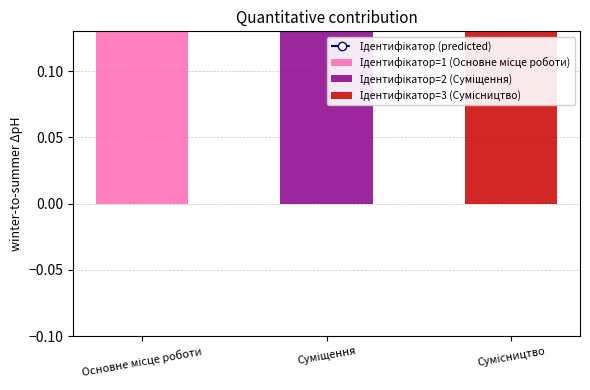

What position from the left is Основне місце роботи?

1